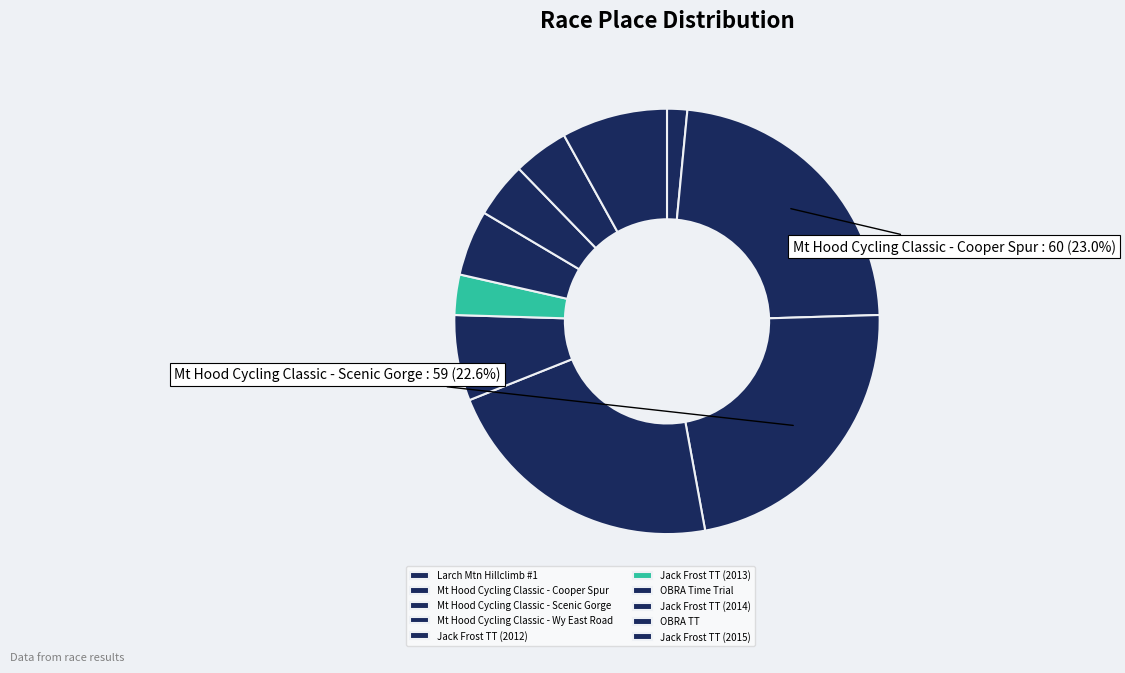

What is the total percentage of Larch Mtn Hillclimb #1 and Jack Frost TT (2015)?

9.6%